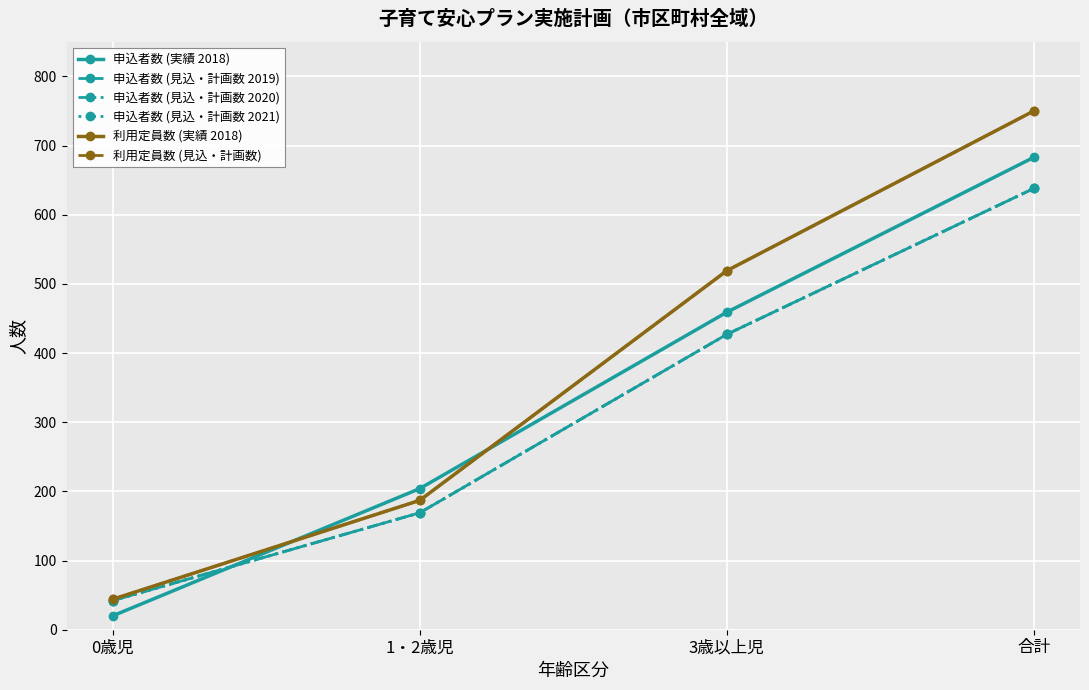

Is this an area chart (filled region under the line)?

No